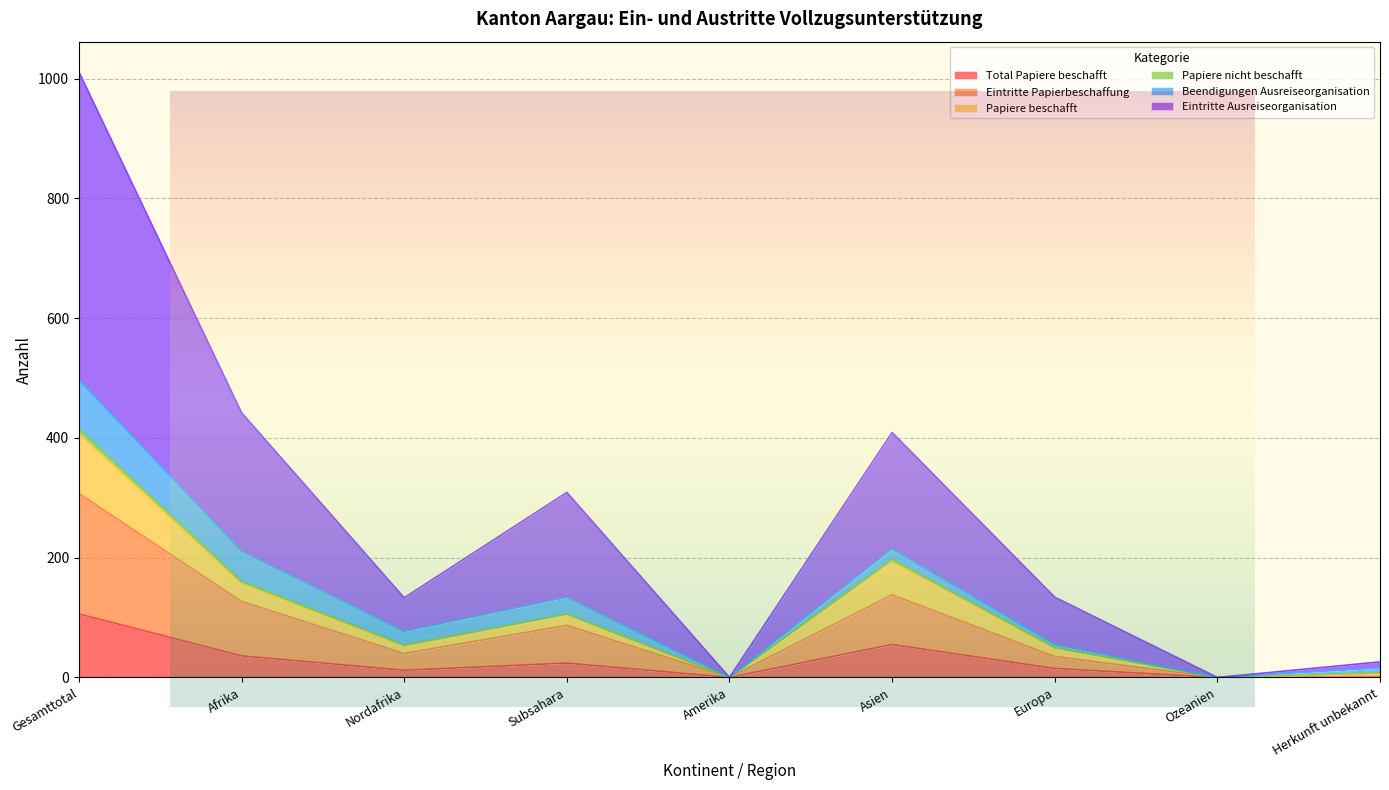

In Papiere beschafft, how many points are lower than both neighbors (excluding endpoints)?

3